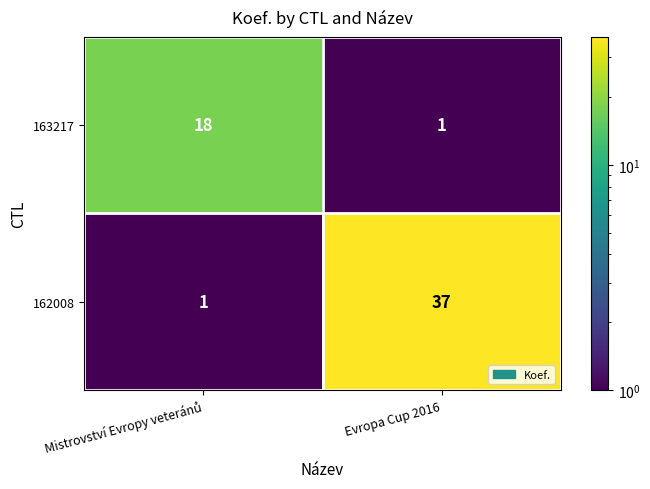

Which series has the largest total across all categories?

162008